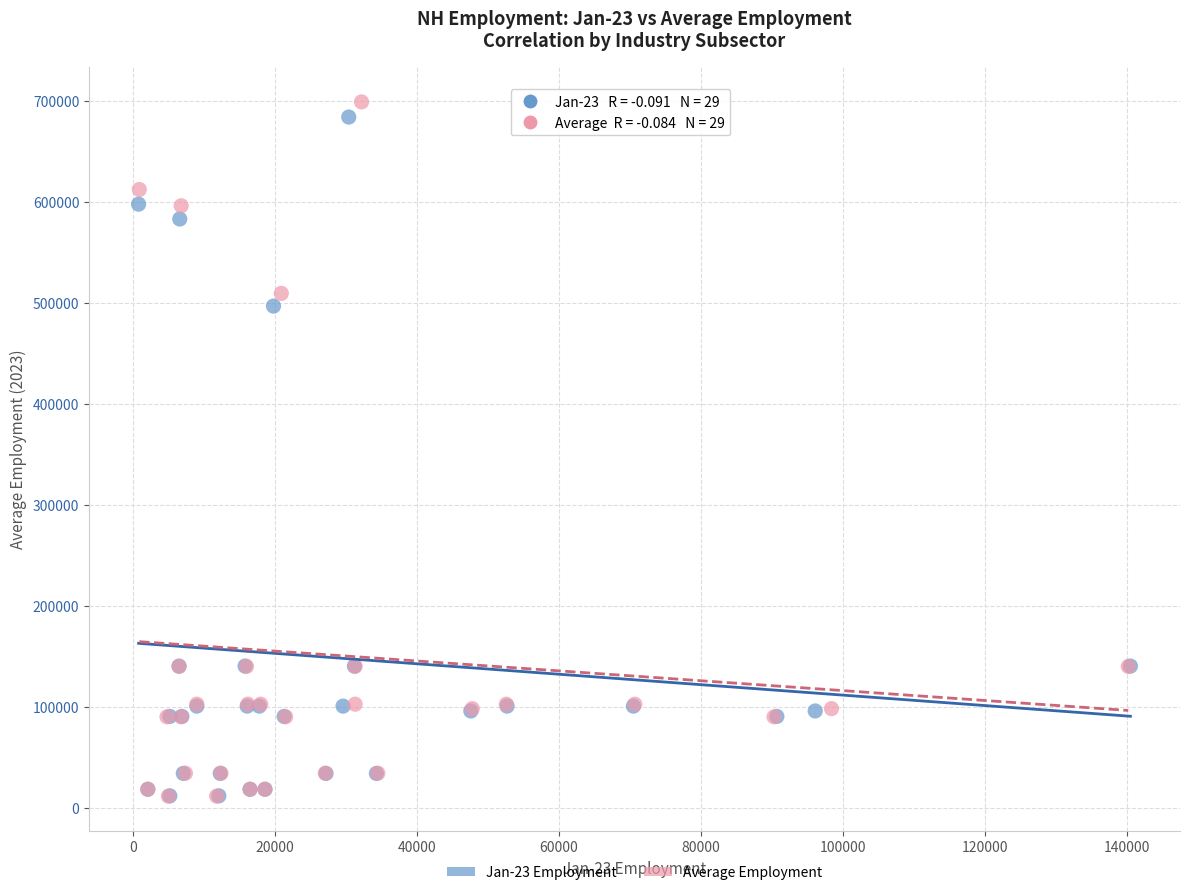

Which series reaches the maximum Y coordinate?

Average Employment